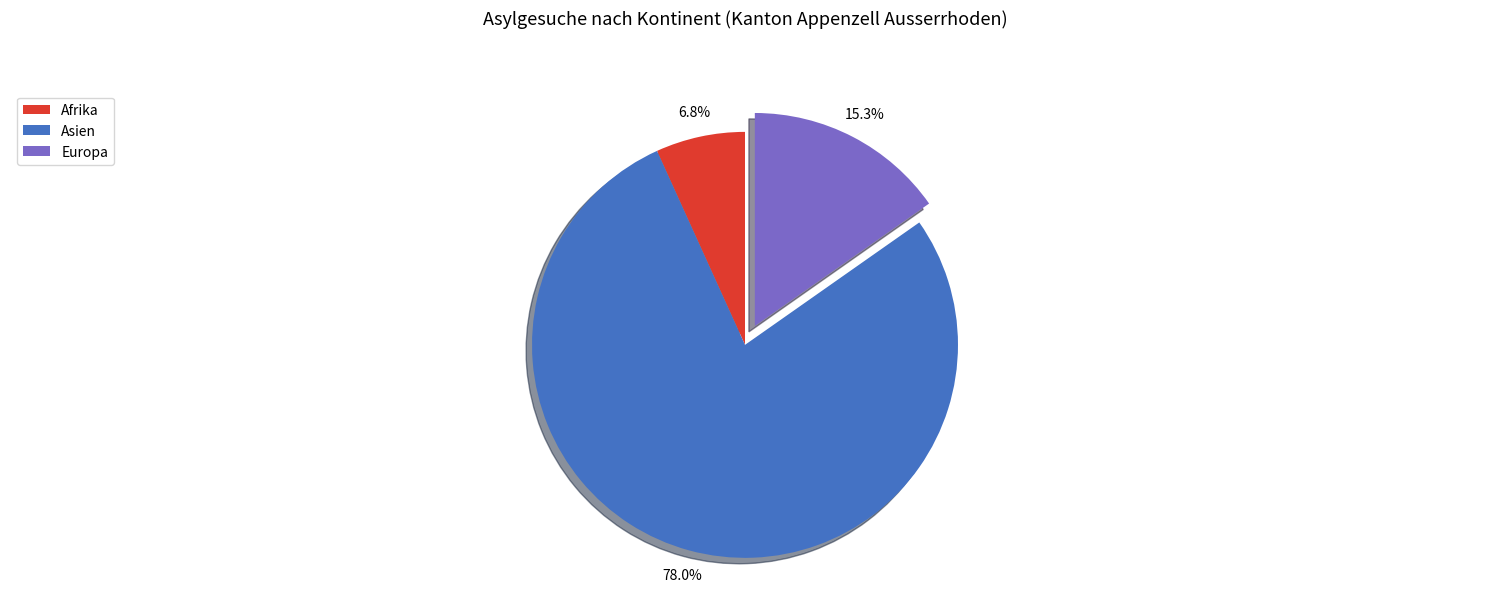

Approximately how many times larger is the value at Afrika compared to Europa?

0.4